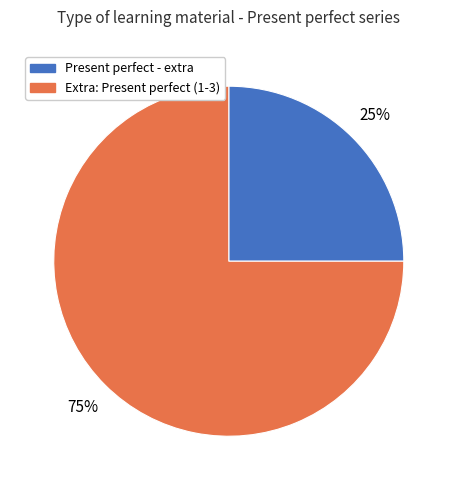

To the nearest percent, what is the average slice percentage?

50%